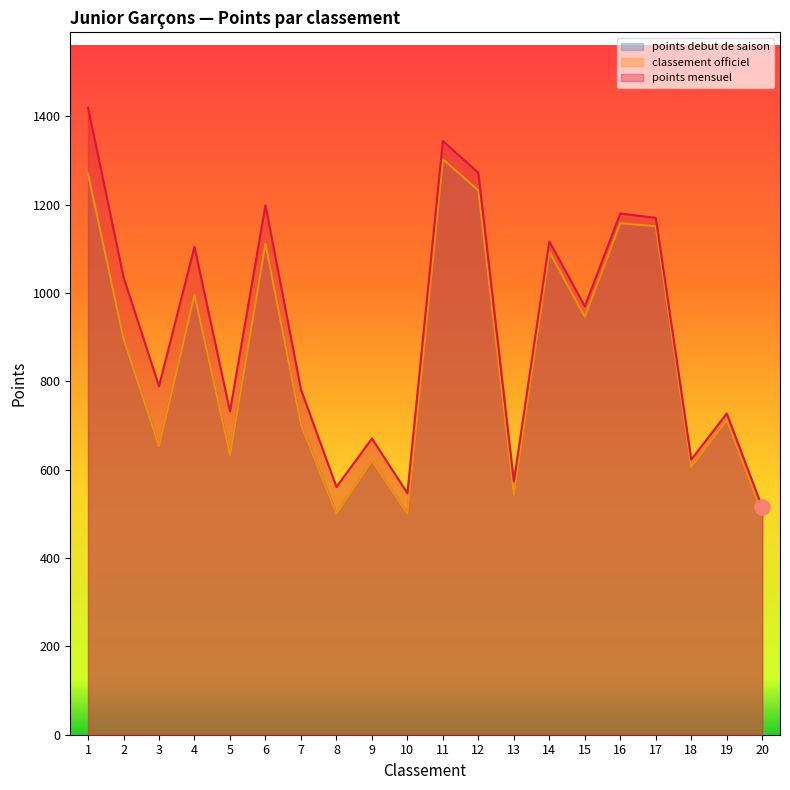

Is the value of points mensuel at 19 greater than the value of classement officiel at 11?

No